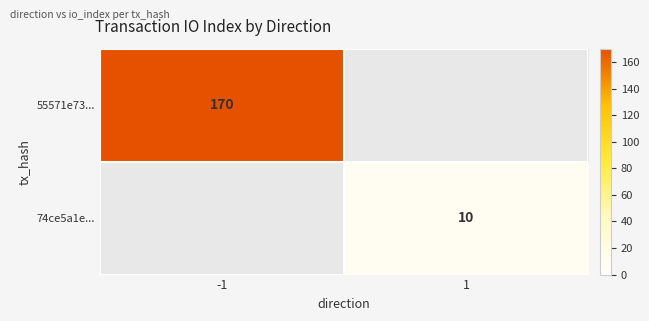

The 55571e73... series shows 170 at -1. True or false?

True